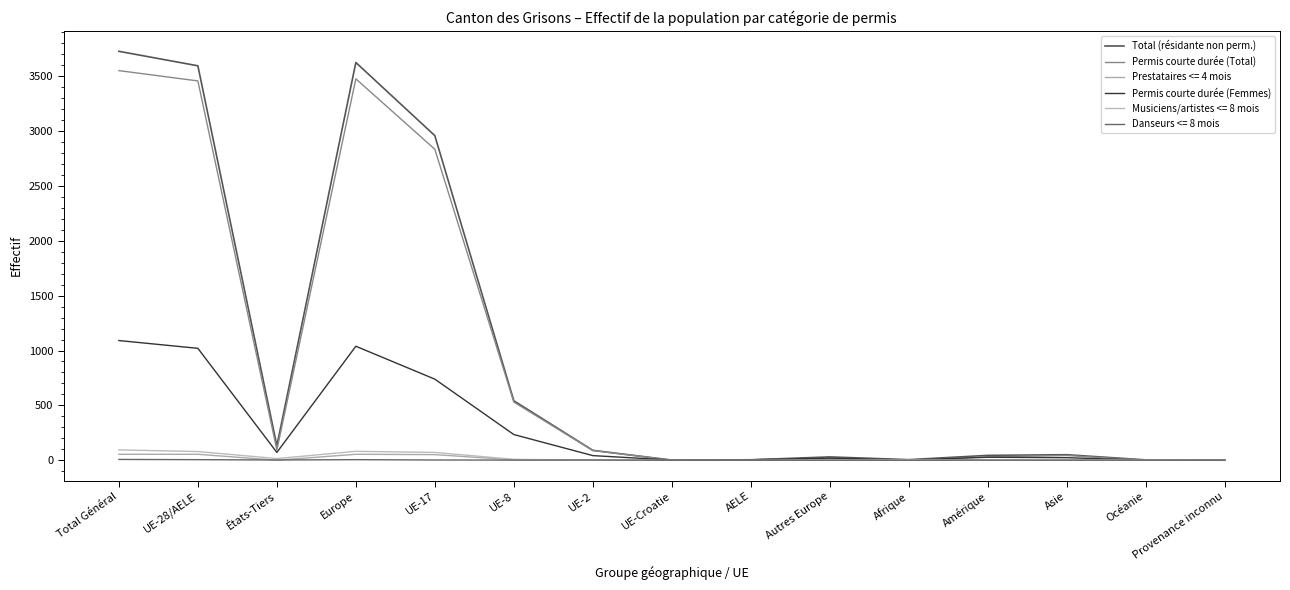

The Permis courte durée (Femmes) series shows 367 at UE-17. True or false?

False